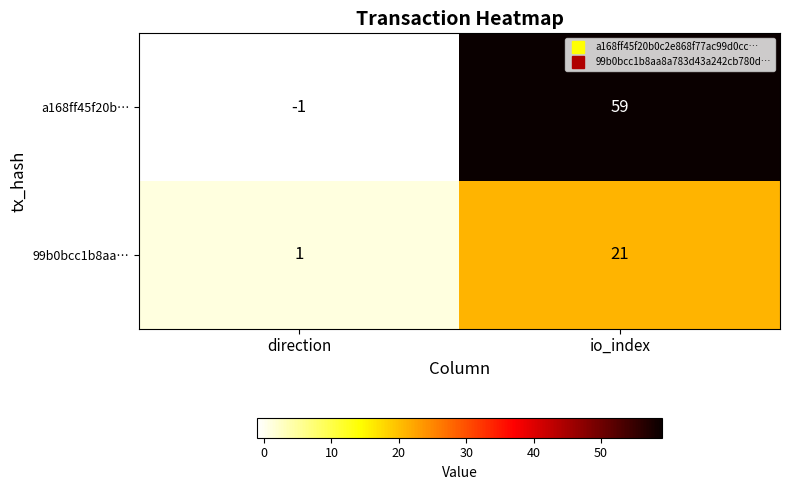

At which label is 99b0bcc1b8aa… closest to 11?

direction